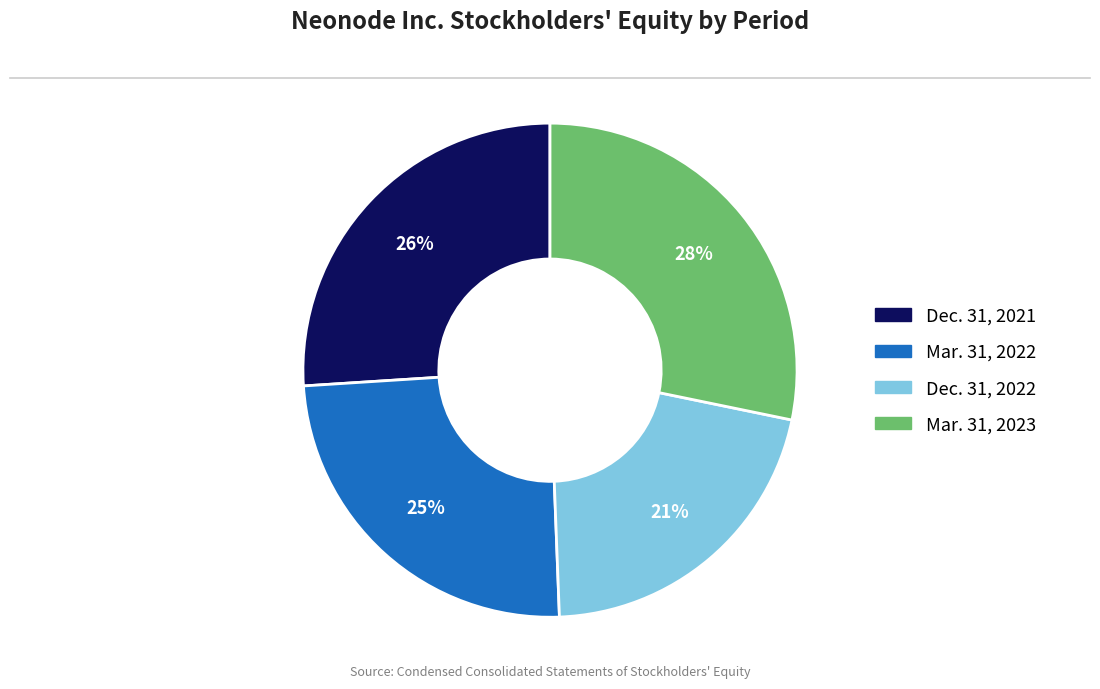

How many segments does this pie chart have?

4